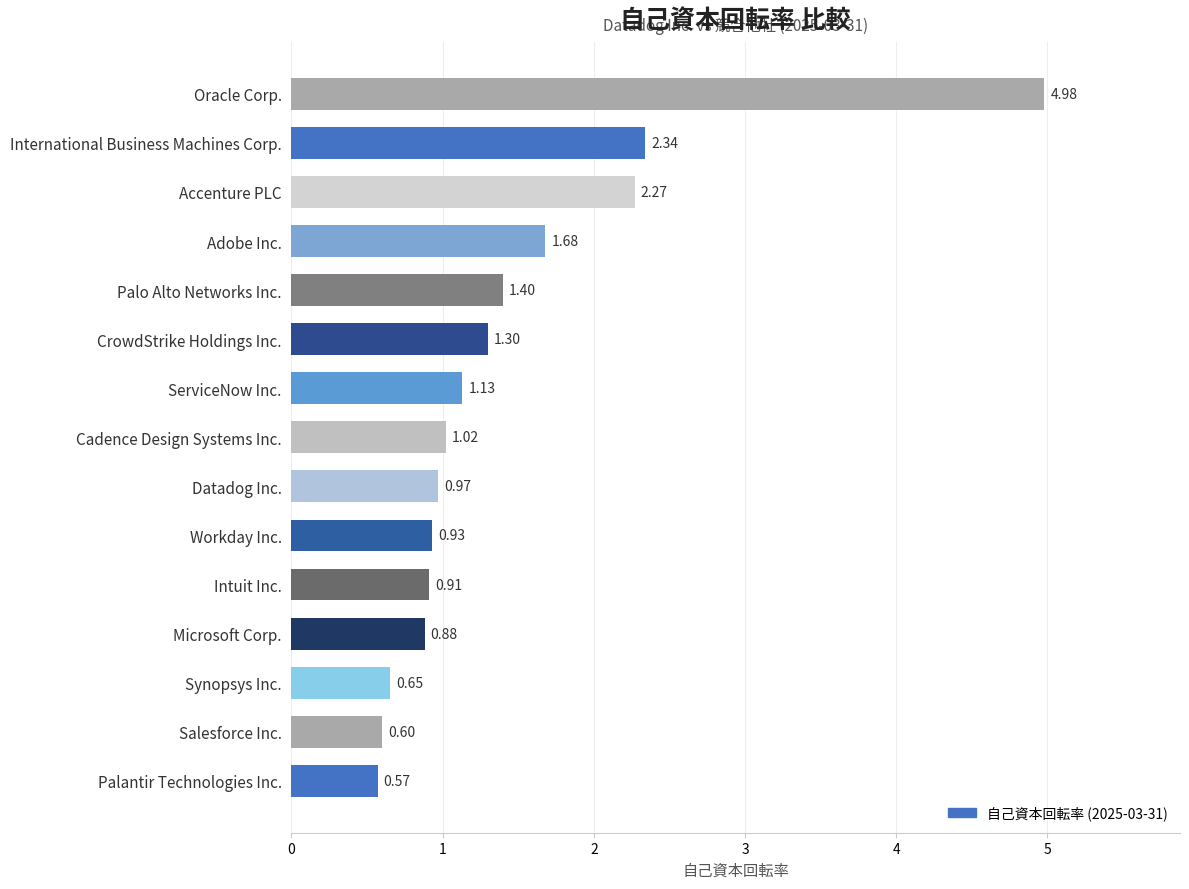

List the labels in order of value, smallest first.

Palantir Technologies Inc., Salesforce Inc., Synopsys Inc., Microsoft Corp., Intuit Inc., Workday Inc., Datadog Inc., Cadence Design Systems Inc., ServiceNow Inc., CrowdStrike Holdings Inc., Palo Alto Networks Inc., Adobe Inc., Accenture PLC, International Business Machines Corp., Oracle Corp.